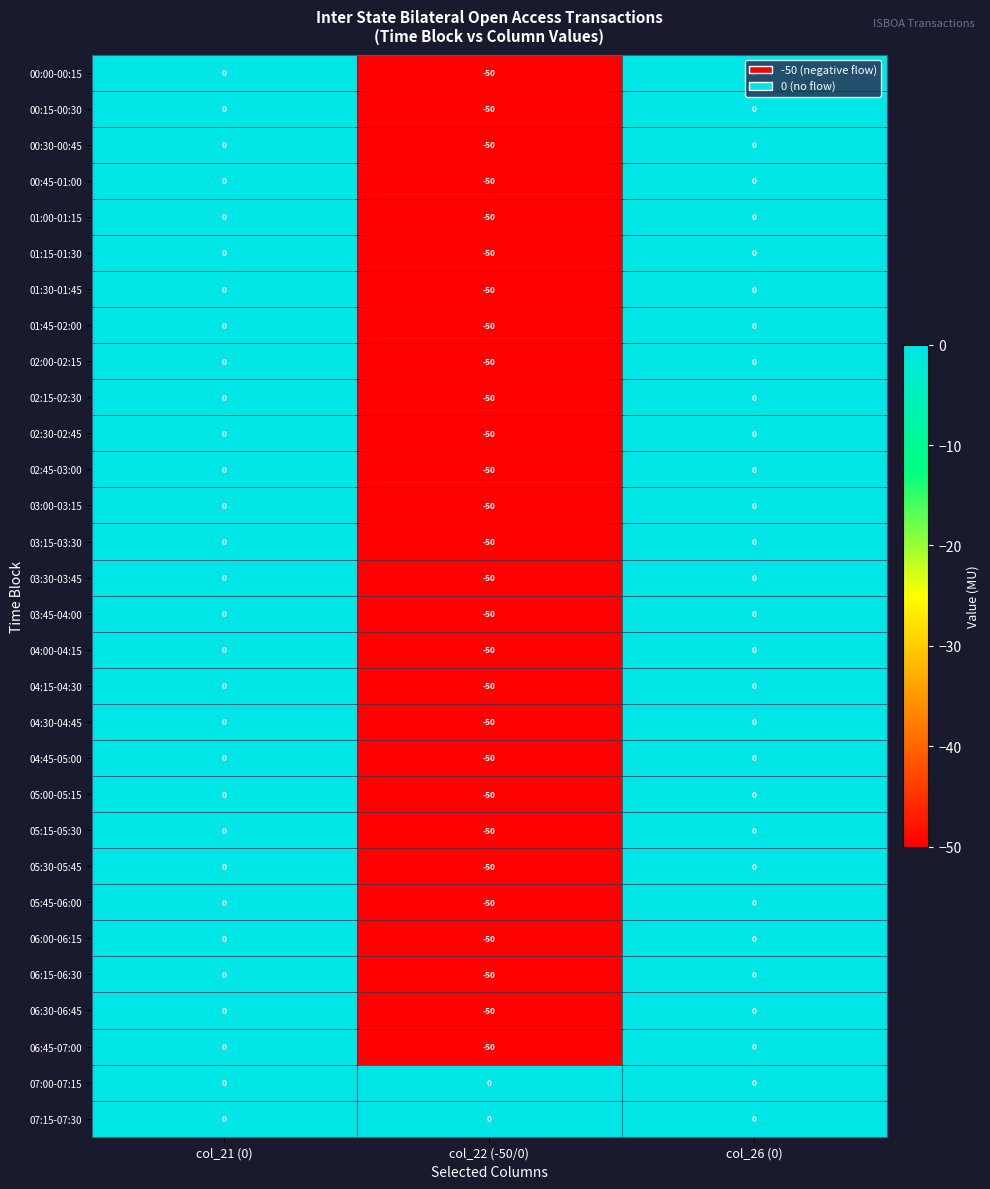

How many 01:45-02:00 values are between -50 and 0?

3